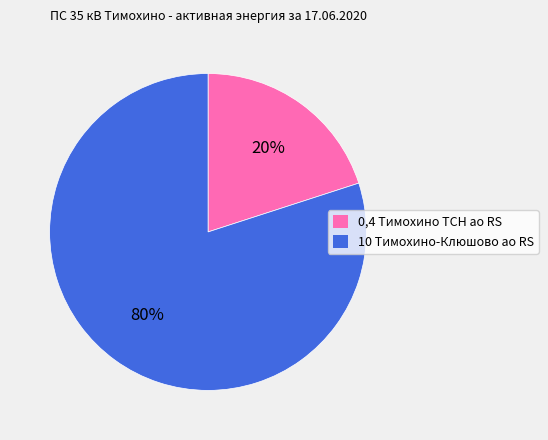

Approximately how many times larger is the value at 10 Тимохино-Клюшово ао RS compared to 0,4 Тимохино ТСН ао RS?

4.0